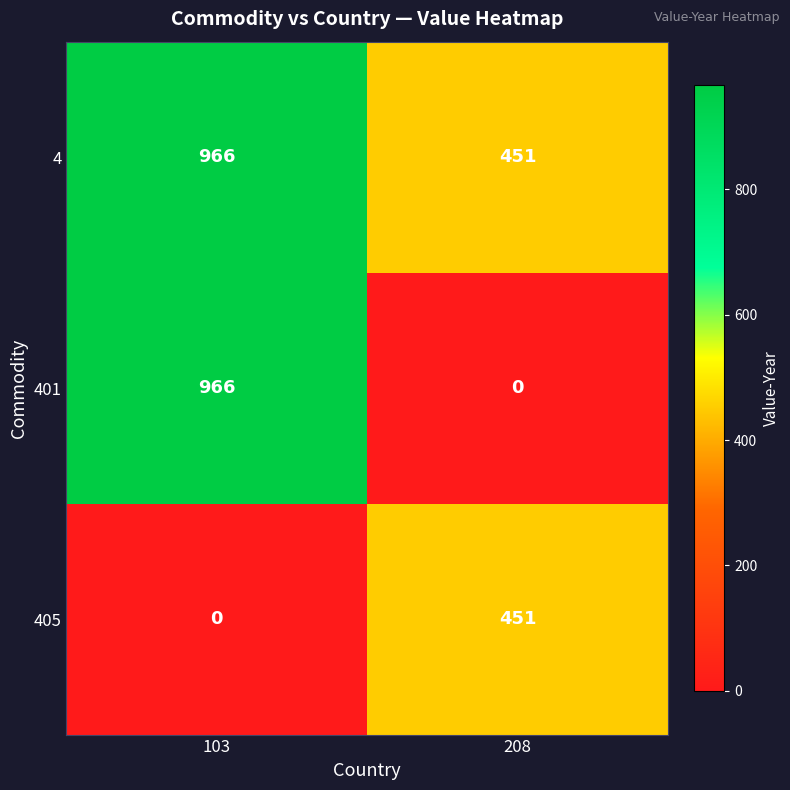

What is the greatest value displayed?

966